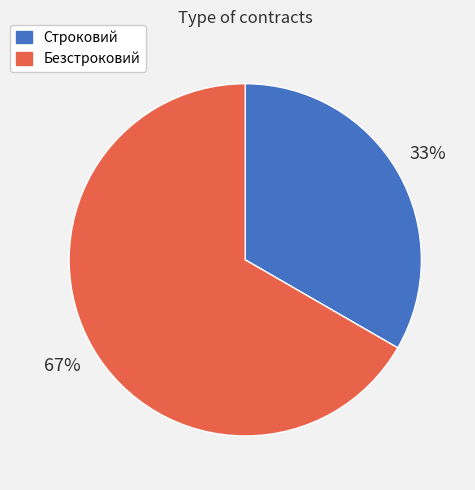

Which slice is the largest?

Безстроковий